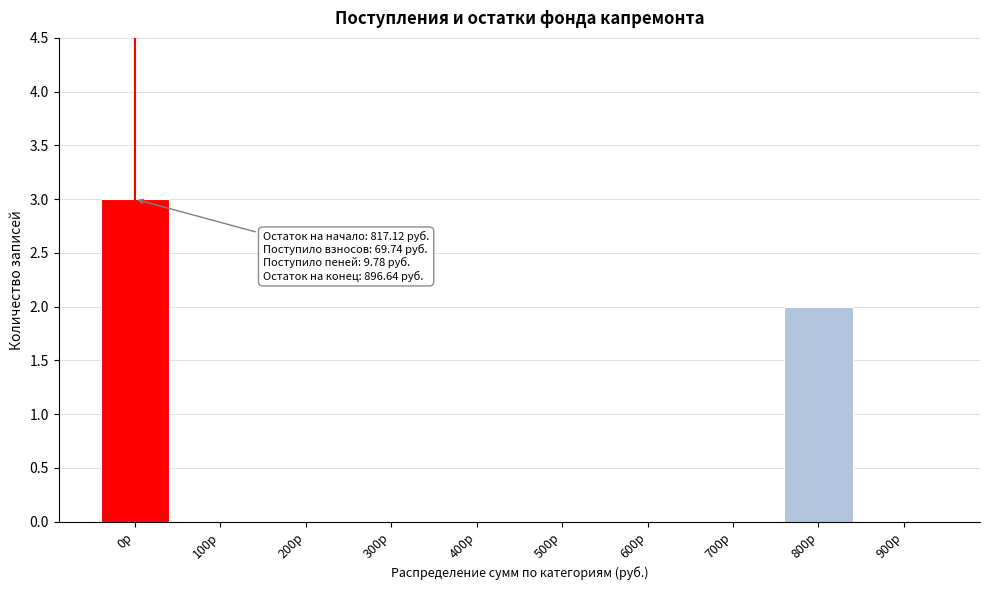

Reading left to right, transcribe all the data shown in this chart.

0р=3	100р=0	200р=0	300р=0	400р=0	500р=0	600р=0	700р=0	800р=2	900р=0